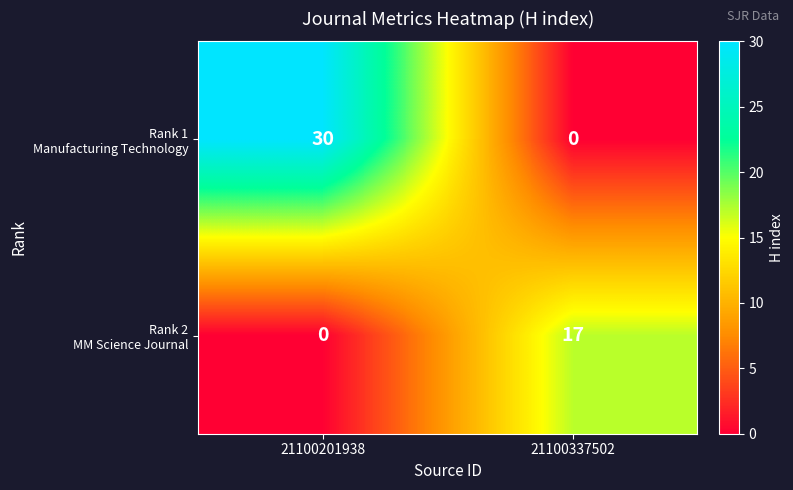

What is the difference between the highest and lowest values at 21100337502?

17